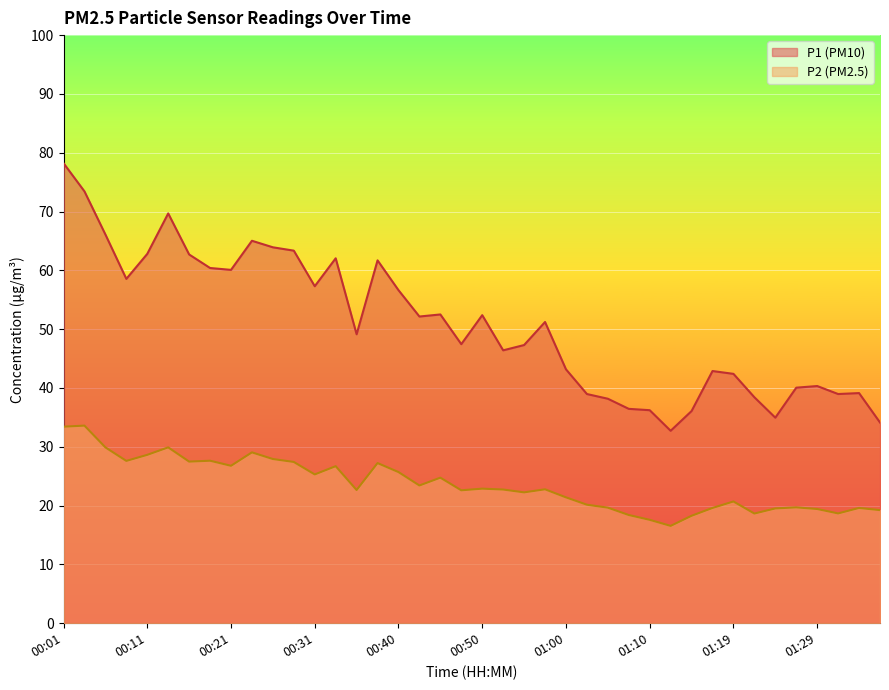

True or false: P2 and P1 intersect in this chart.

False